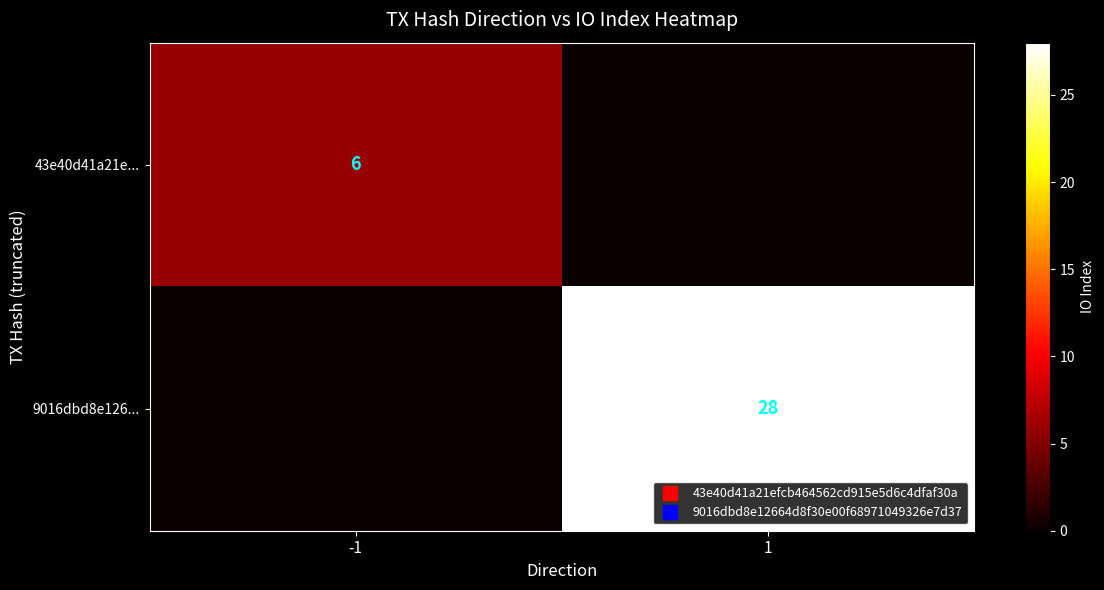

What is the total value across all series at -1?

6